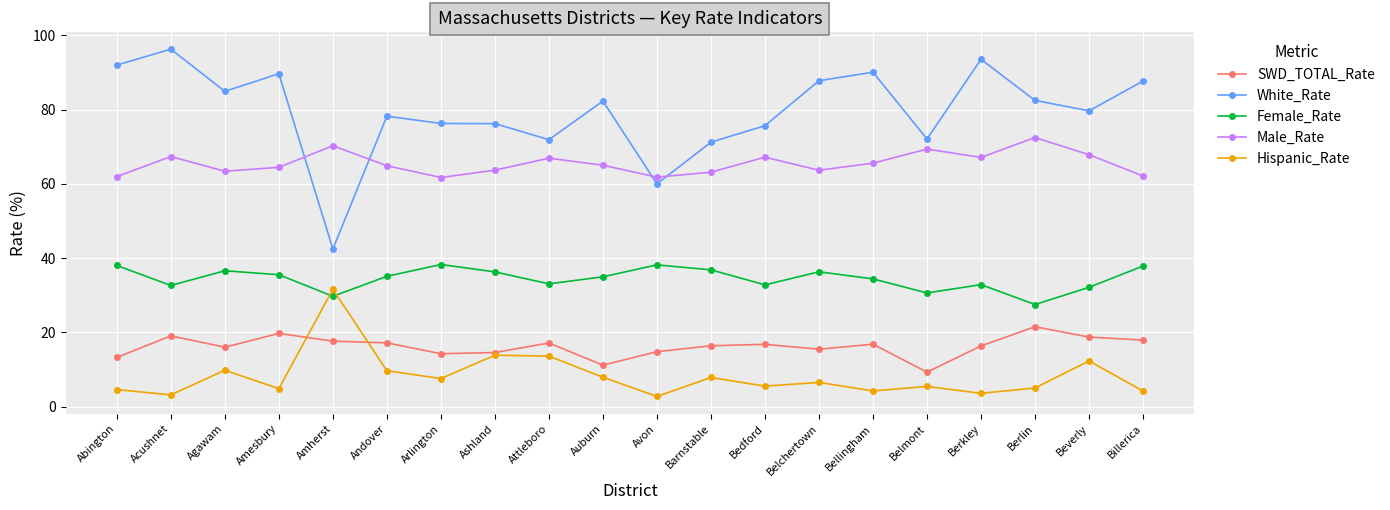

What value does the White_Rate series have at Berlin?

82.5